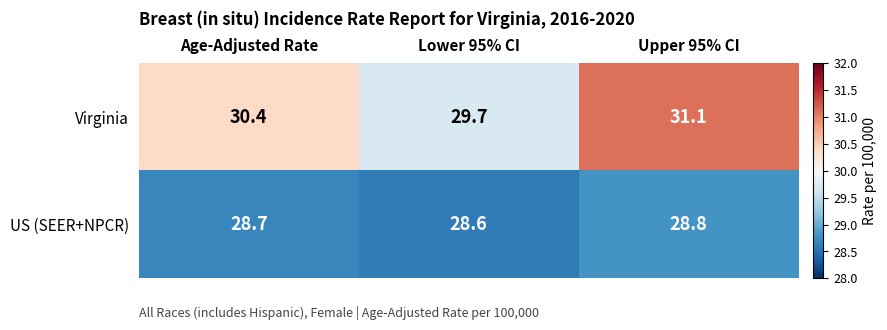

Is it true that US (SEER+NPCR) equals 41.2 at Lower 95% CI?

False